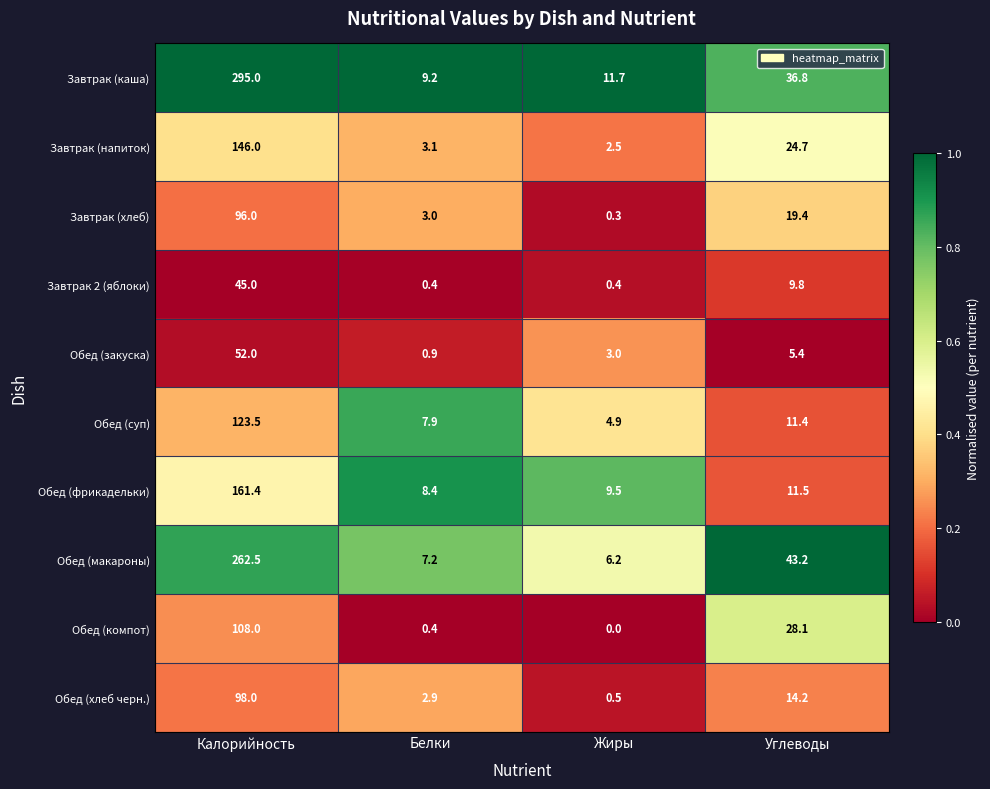

What is the difference between the highest and lowest values at Углеводы?

37.8